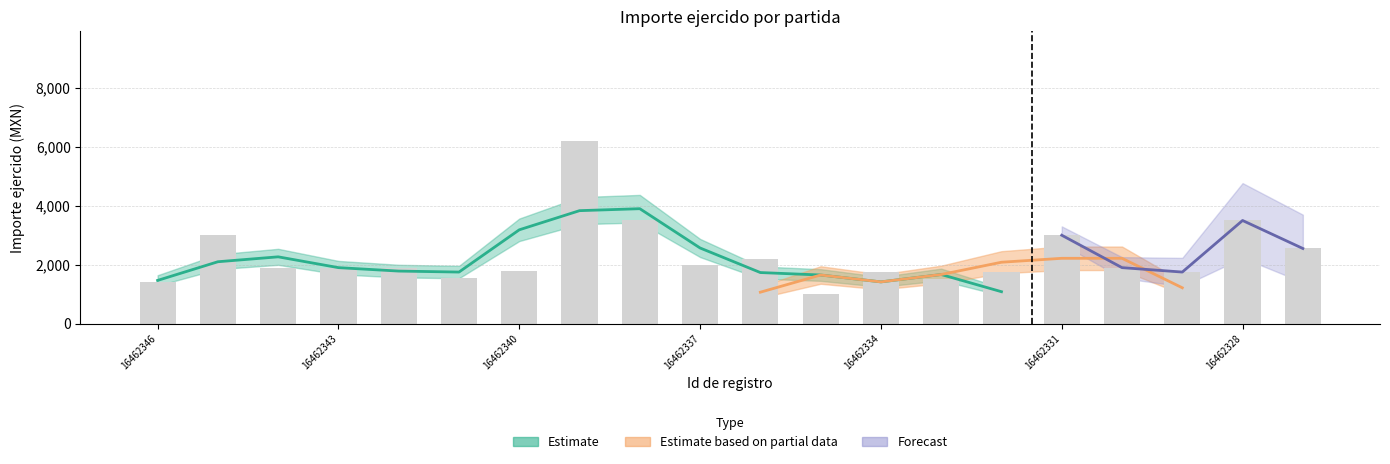

What is the value of the 8th bar from the left?

6200